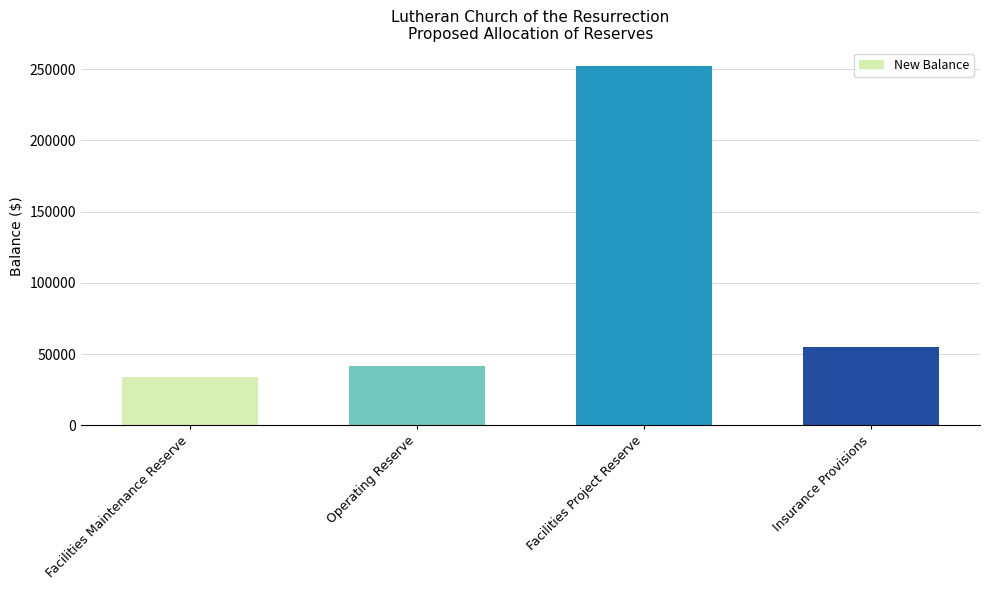

Is it true that the value at Operating Reserve is 67852.5?

False